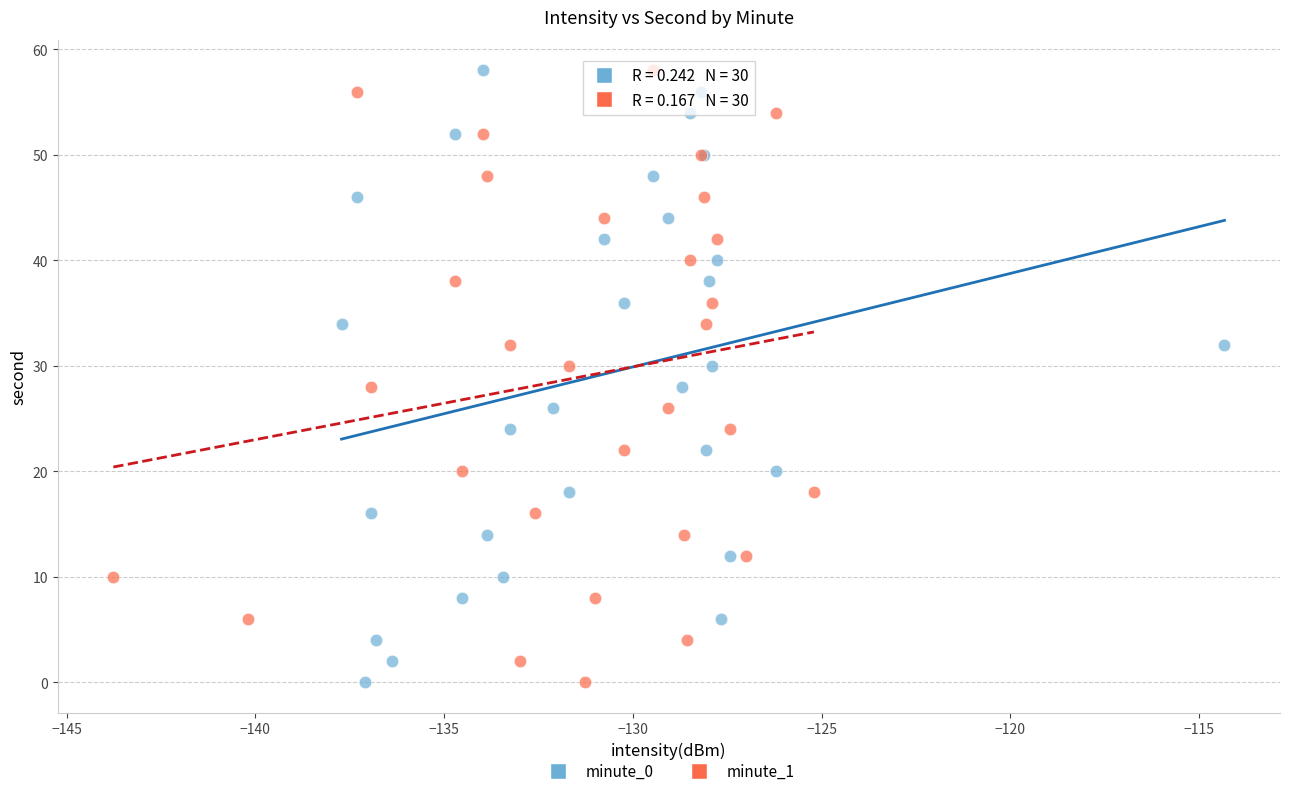

What are all the series names shown in the legend?

minute_0, minute_1